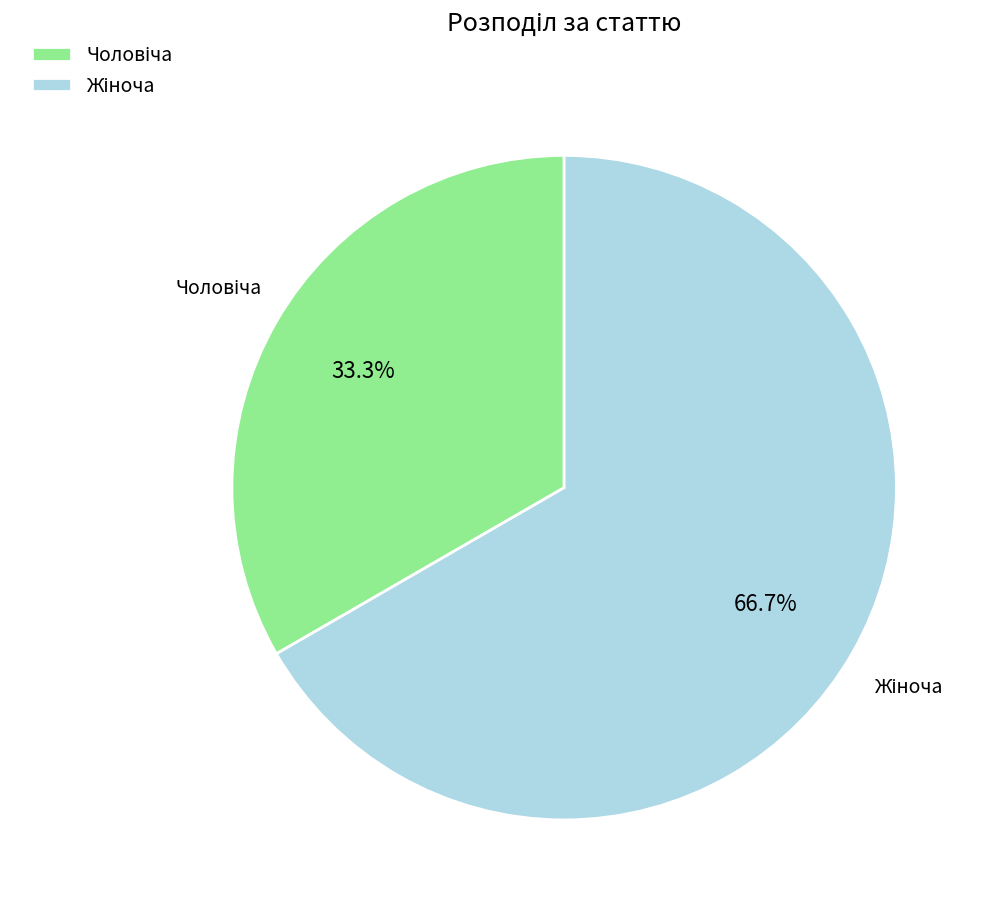

Is there any slice that represents more than half of the pie?

Yes